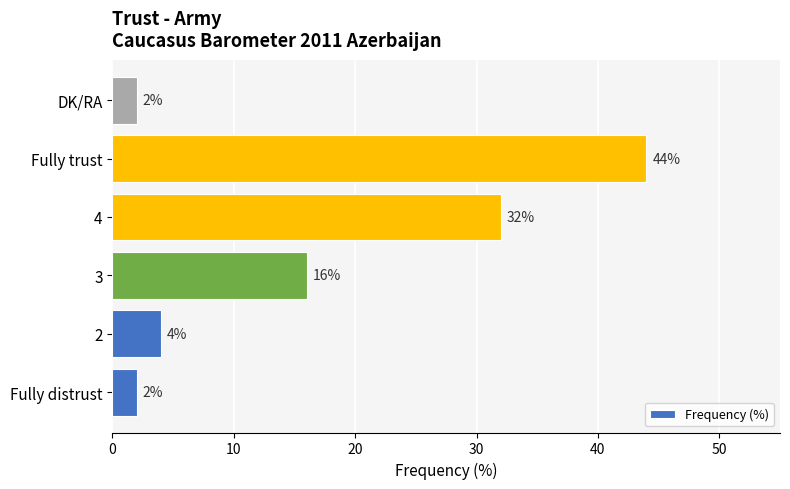

Where is the data nearest to the value 23?

3